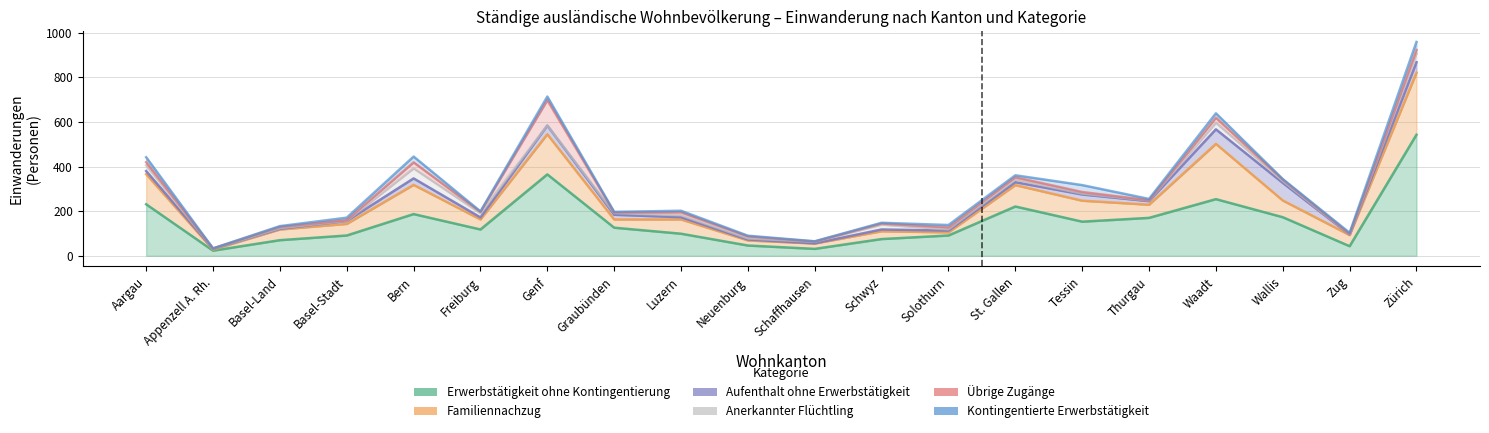

True or false: Familiennachzug and Kontingentierte Erwerbstätigkeit cross at least once.

False